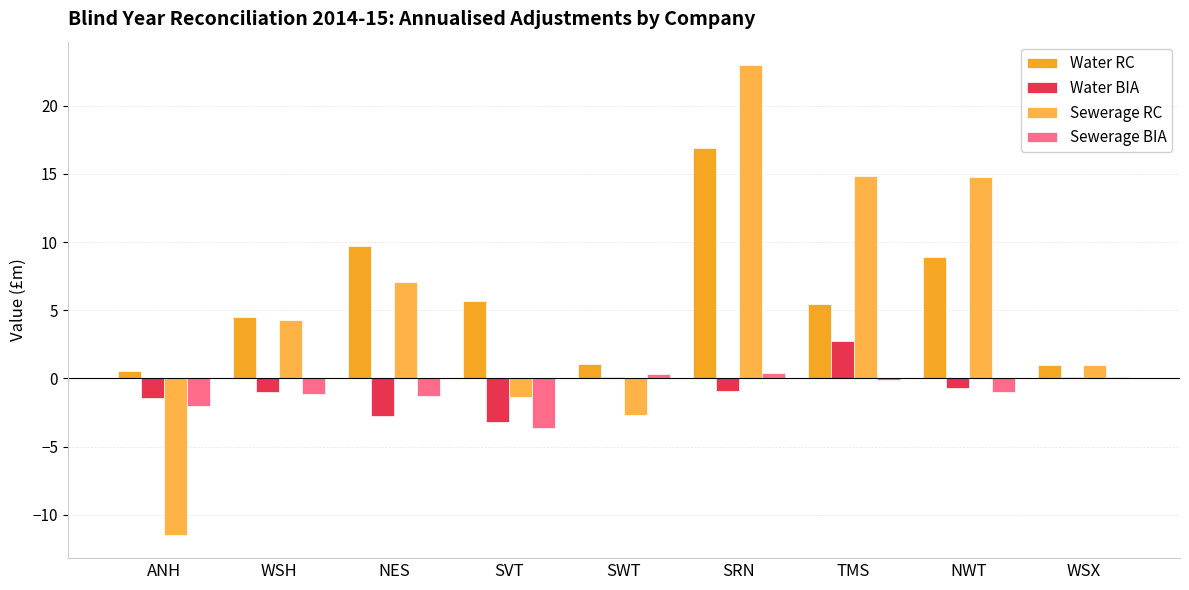

How many distinct data groups are displayed?

4